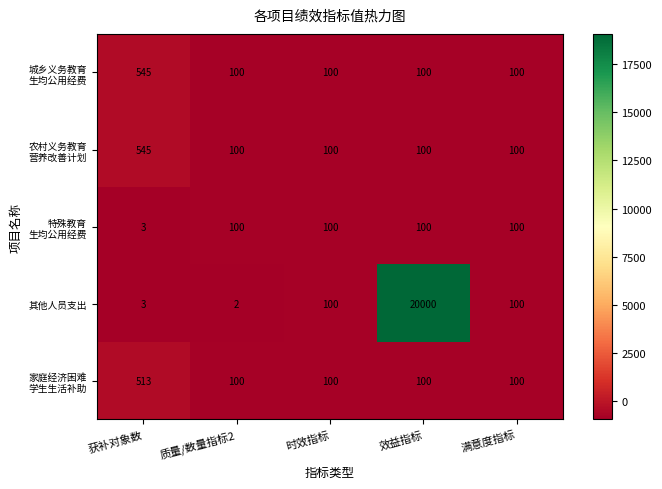

What is the maximum value shown in the chart?

20000